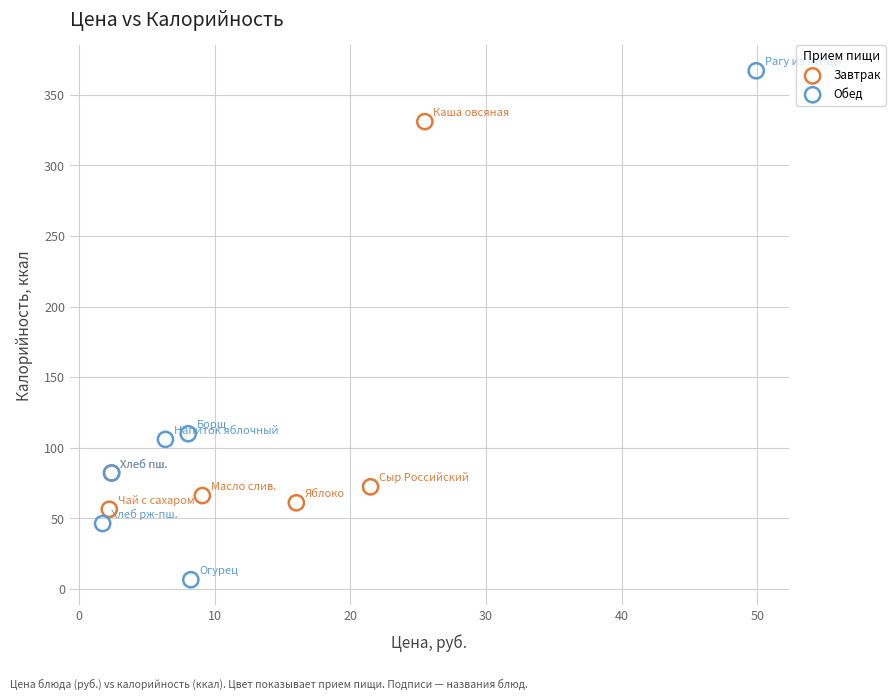

Which series has the largest Y range (max minus min)?

Обед